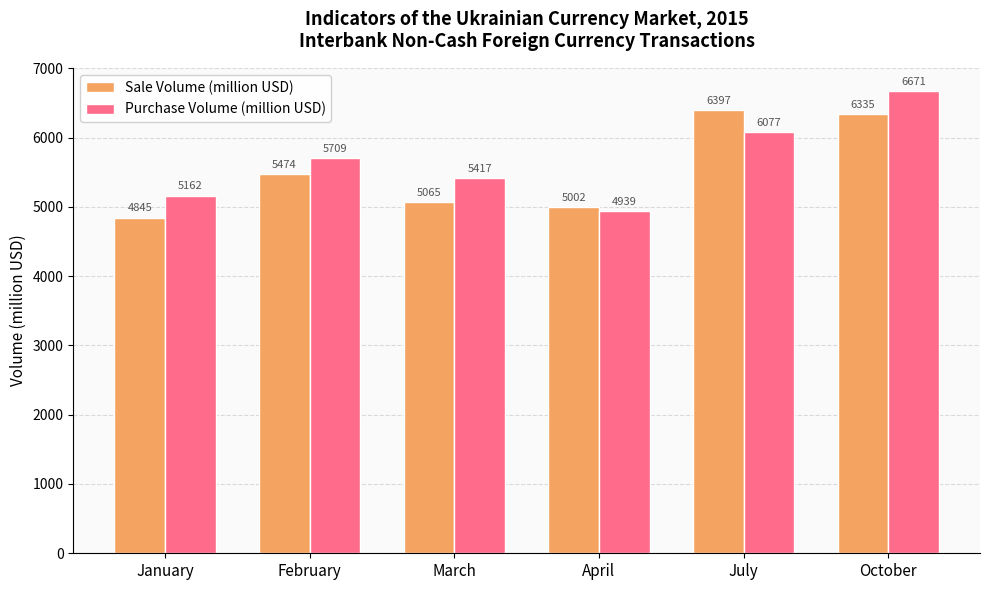

At which category is the sum across all series the highest?

October